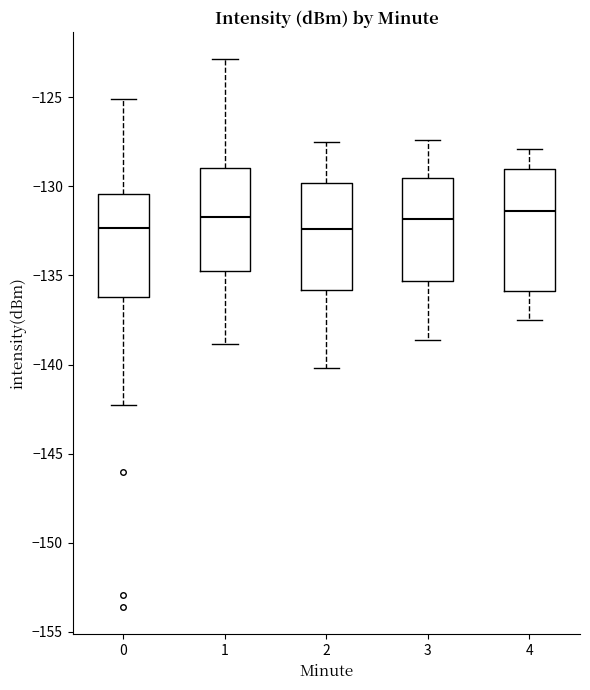

Where does the upper whisker of the box at x = 4 end on the y-axis? The values are not printed on the chart, so give them approximately, as read against the axis.

-128.0